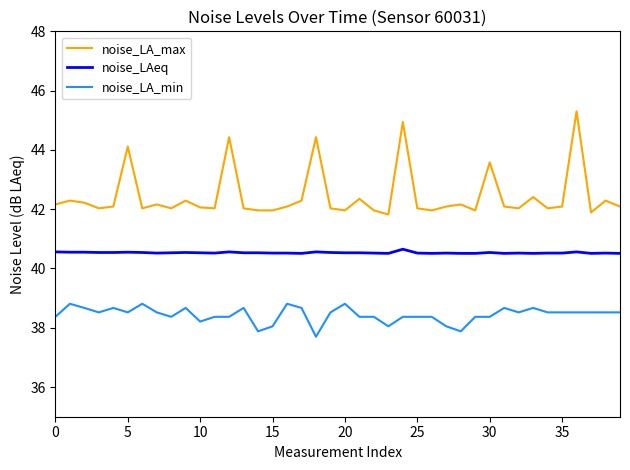

Which series has the largest total across all categories?

noise_LA_max